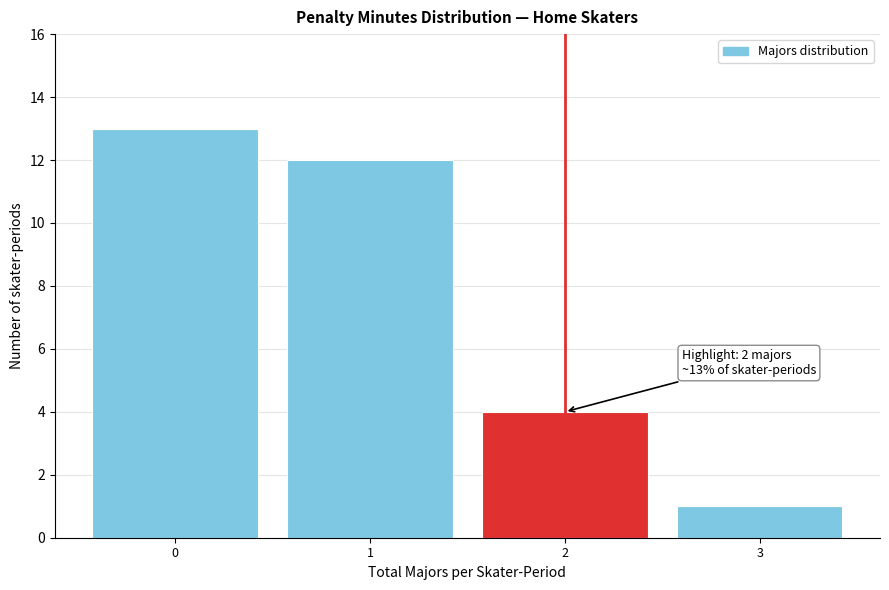

Reading right to left, list all the values displayed in this chart.

3=1	2=4	1=12	0=13